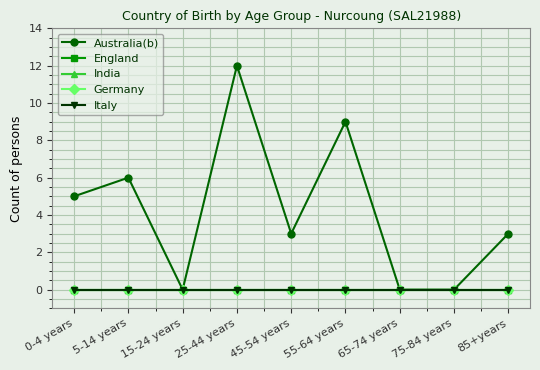

Reading right to left, extract all data points from this chart.

Australia(b): 3	0	0	9	3	12	0	6	5
England: 0	0	0	0	0	0	0	0	0
India: 0	0	0	0	0	0	0	0	0
Germany: 0	0	0	0	0	0	0	0	0
Italy: 0	0	0	0	0	0	0	0	0